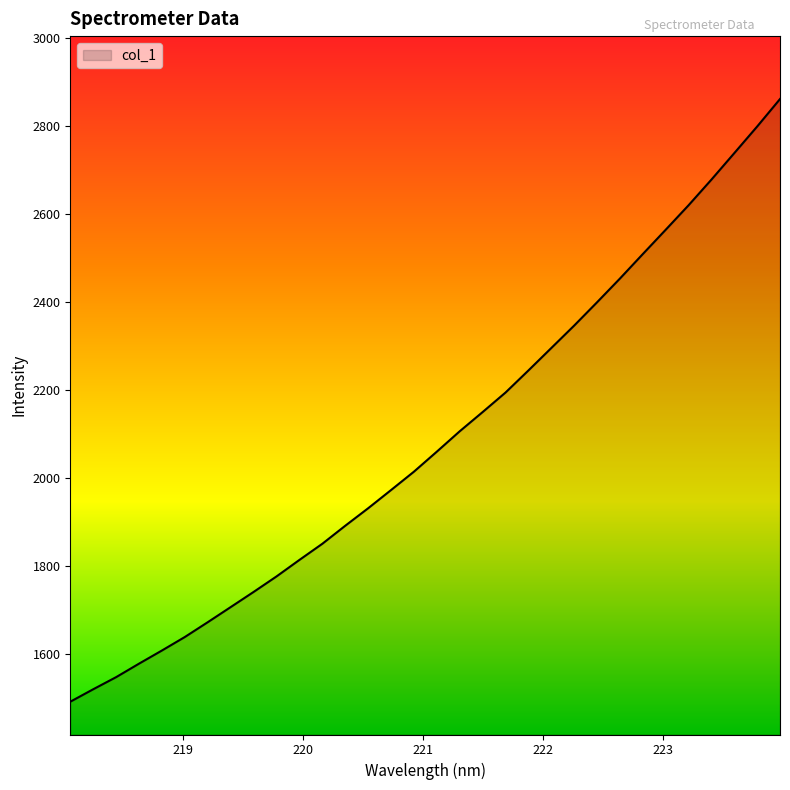

What is the difference between the maximum and minimum values?

1370.2